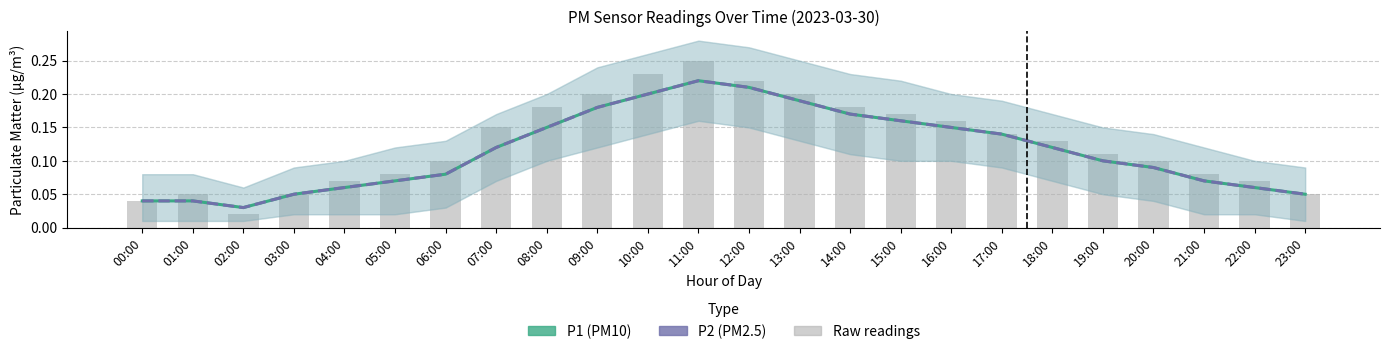

Is the value of P2 at 12:00 greater than the value of P1 at 21:00?

Yes